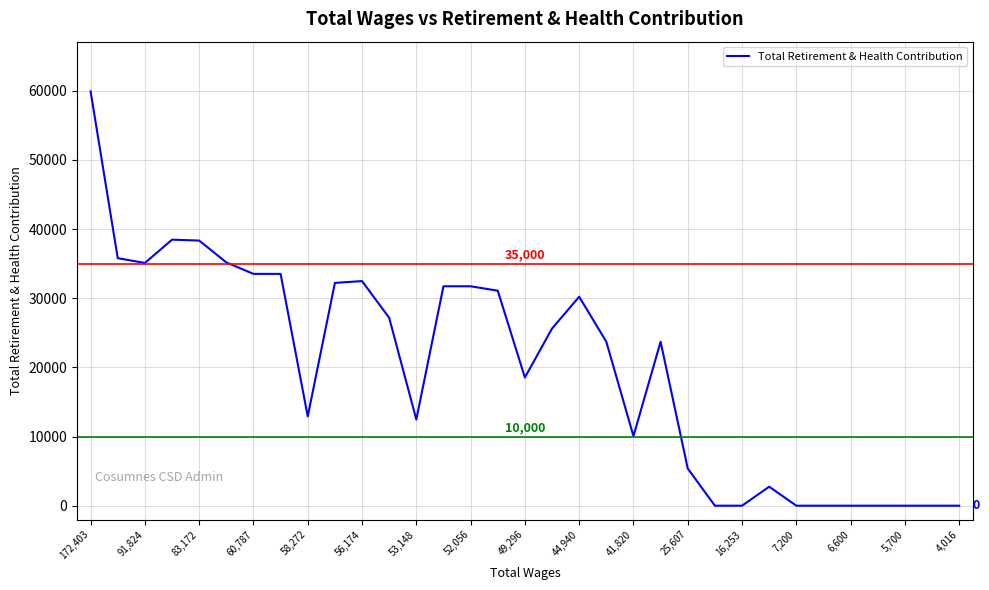

What is the maximum value shown in the chart?

59906